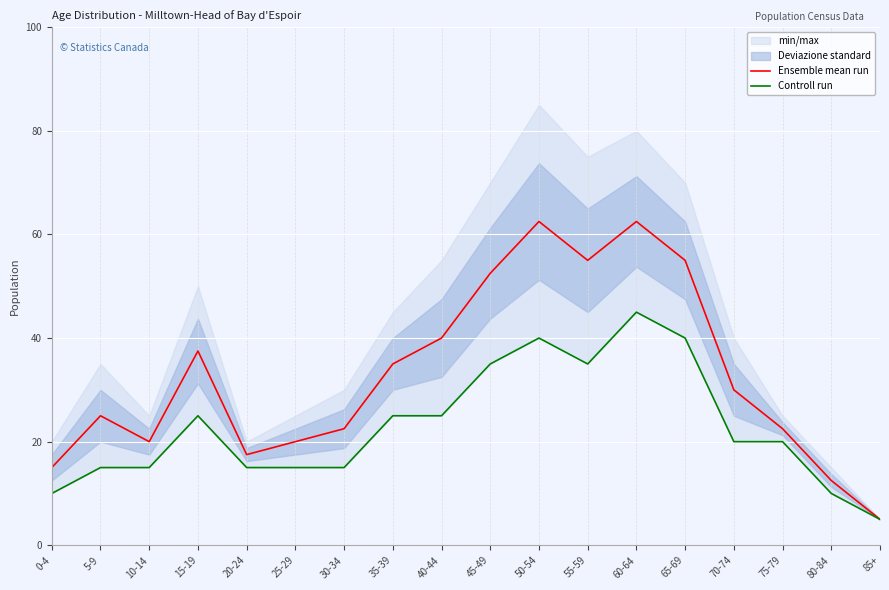

Is it true that Ensemble mean run equals 79.6 at 45-49?

False